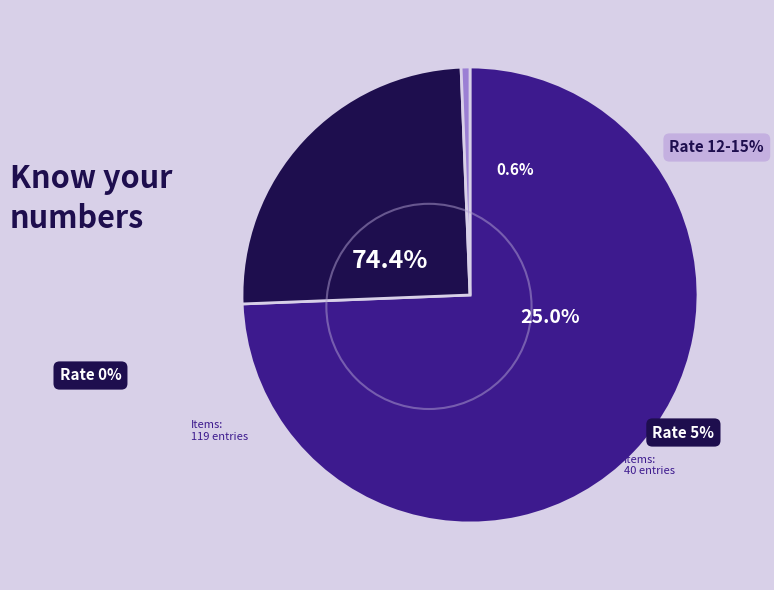

What is the smallest slice in the pie chart?

Rate 12-15%